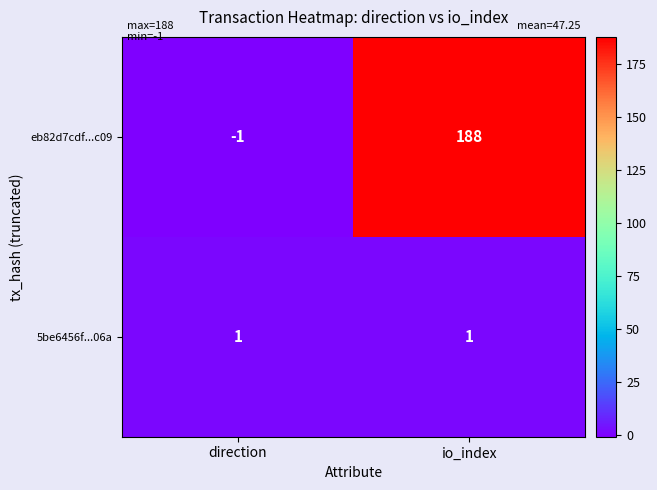

What is the average value of the eb82d7cdf...c09 series?

94